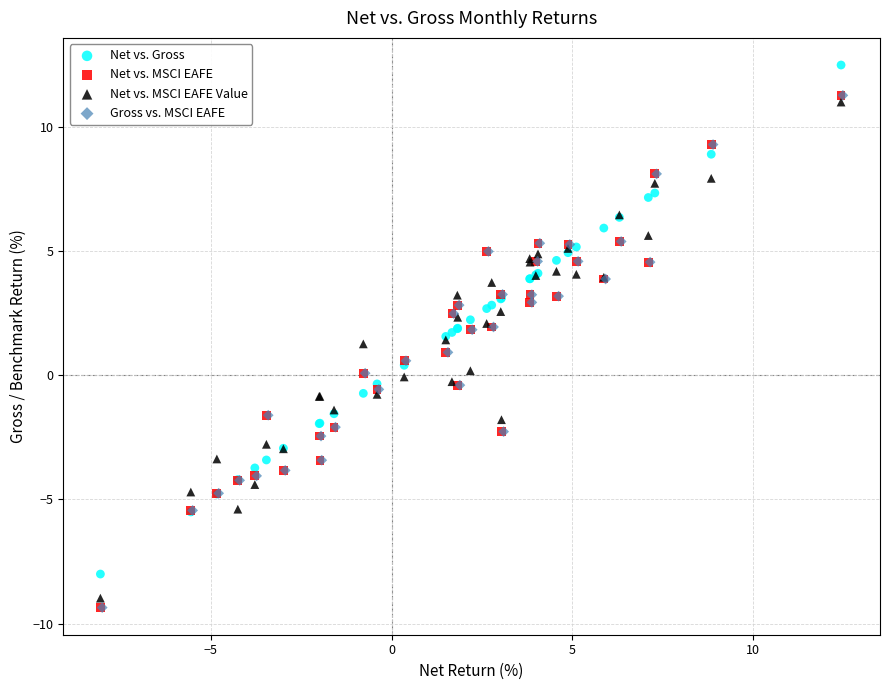

What are all the series names shown in the legend?

Net vs. Gross, Net vs. MSCI EAFE, Net vs. MSCI EAFE Value, Gross vs. MSCI EAFE